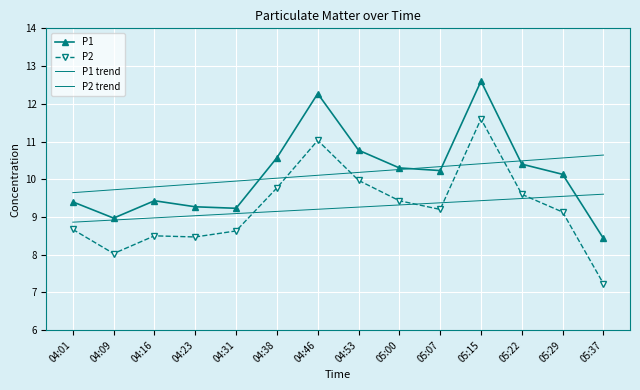

What is the difference between the maximum and second lowest values in the P1 trend series?

0.9